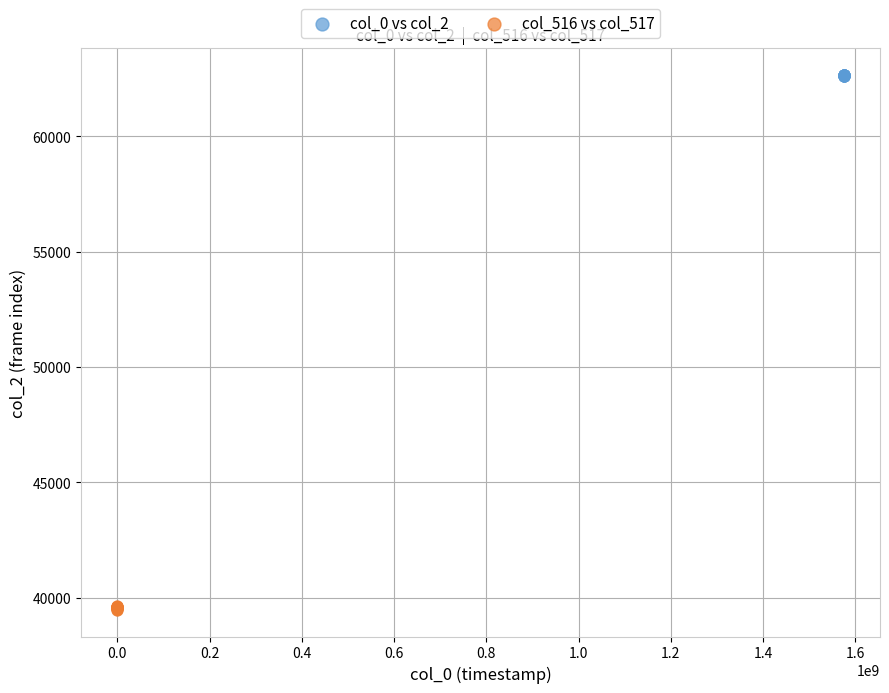

What are all the series names shown in the legend?

col_0 vs col_2, col_516 vs col_517